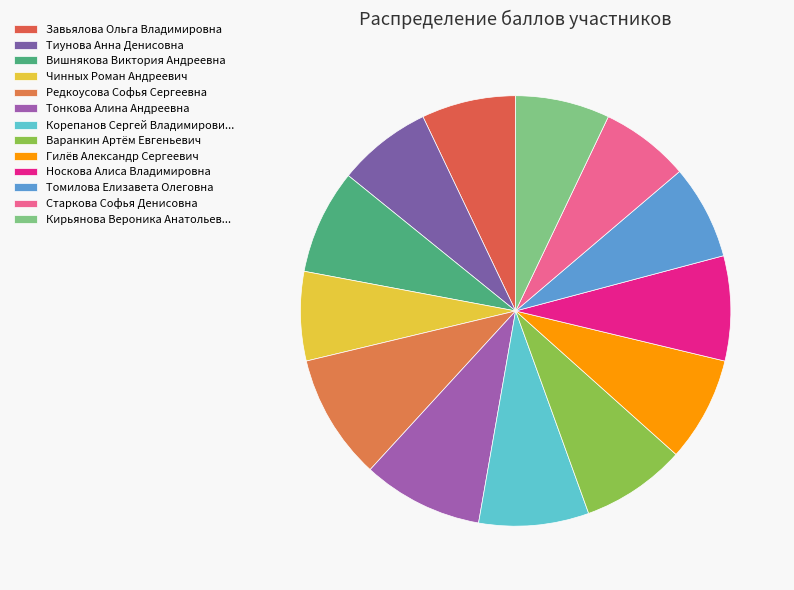

Count the number of slices in the pie.

13